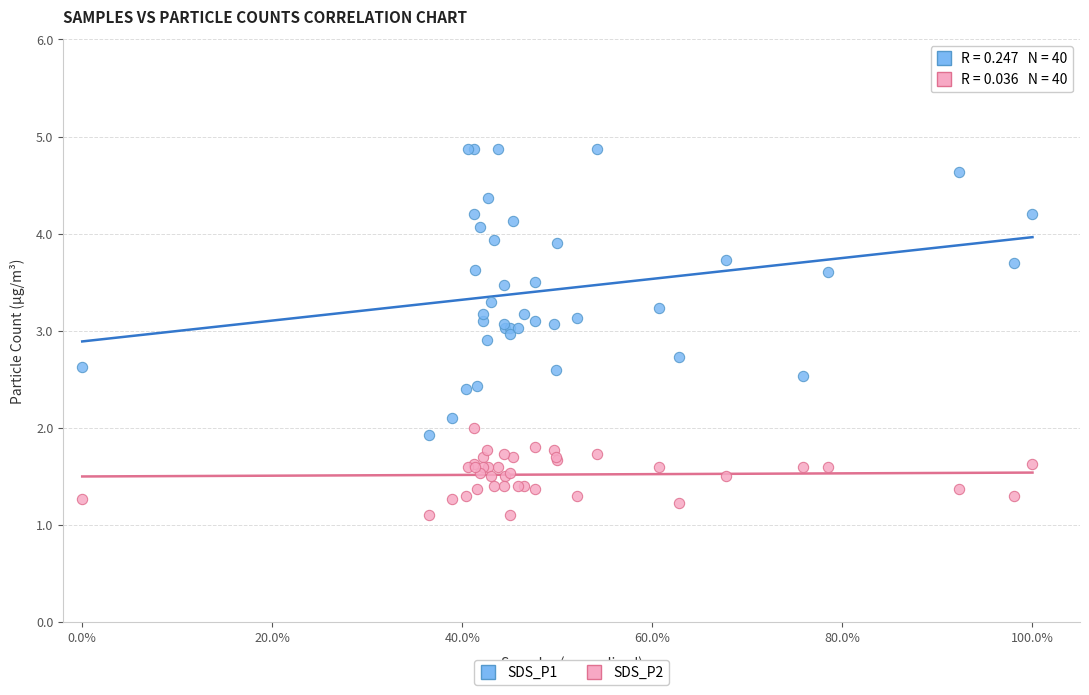

Which series contains the highest Y value?

SDS_P1